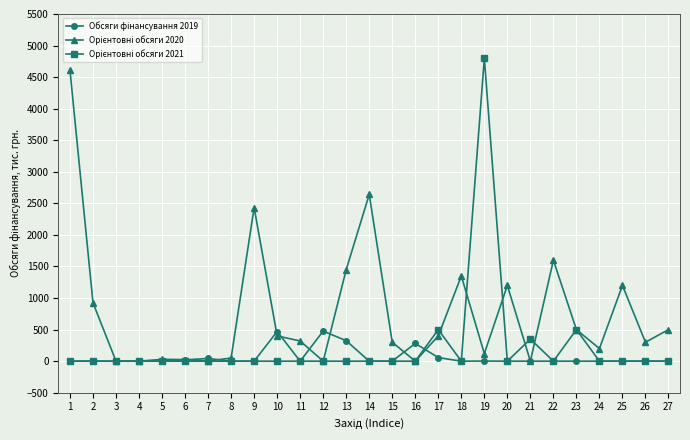

What is the greatest value displayed?

4800.0